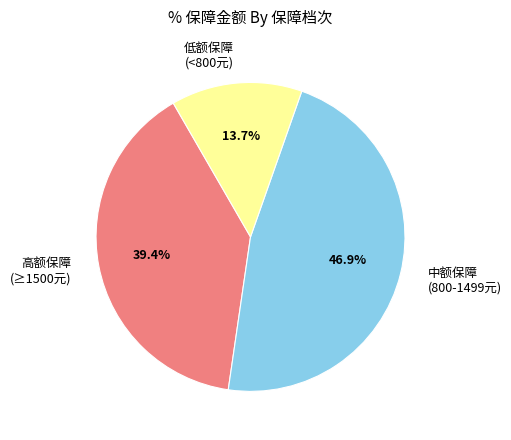

Rank the categories by value from highest to lowest.

中额保障 (800-1499元), 高额保障 (≥1500元), 低额保障 (<800元)